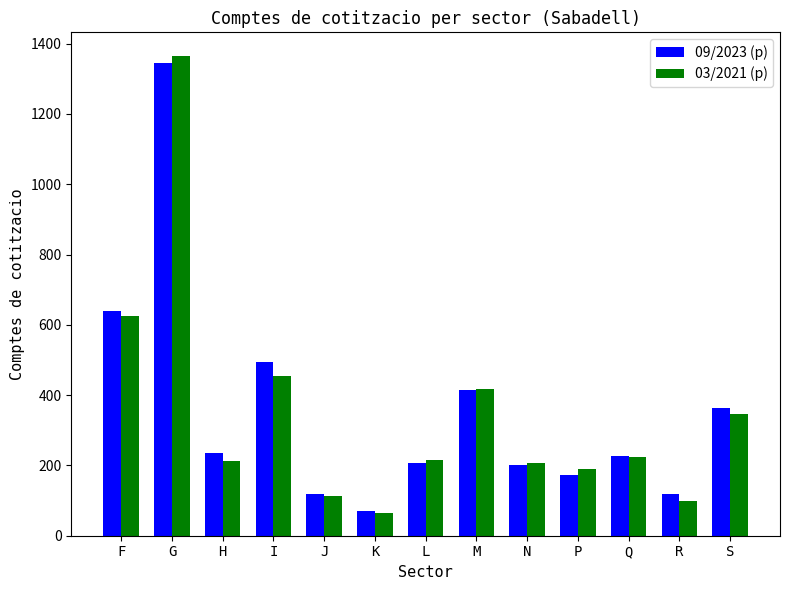

What is the difference between the 03/2021 (p) values at N and L?

9